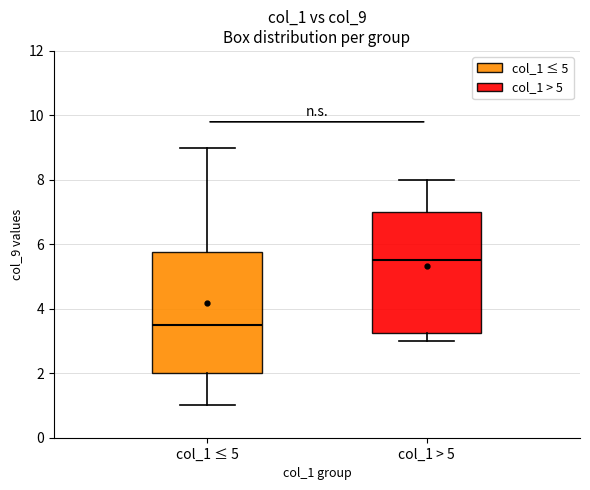

Reading left to right, transcribe this box plot: for each box, give where its median line is, the range the box spans, and where its two whiskers end, as read against the y-axis. The values are not printed on the chart, so give them approximately, as read against the axis.

col_1 ≤ 5: median 3.6, box 2.0 to 5.8, whiskers 1.0 to 9.0
col_1 > 5: median 5.6, box 3.2 to 7.0, whiskers 3.0 to 8.0